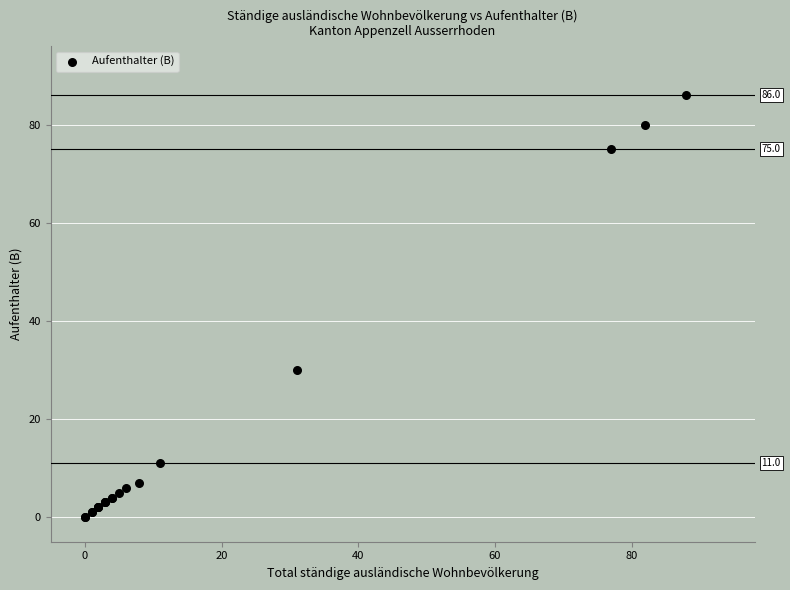

What Y value in the scatter plot is closest to 43?

30